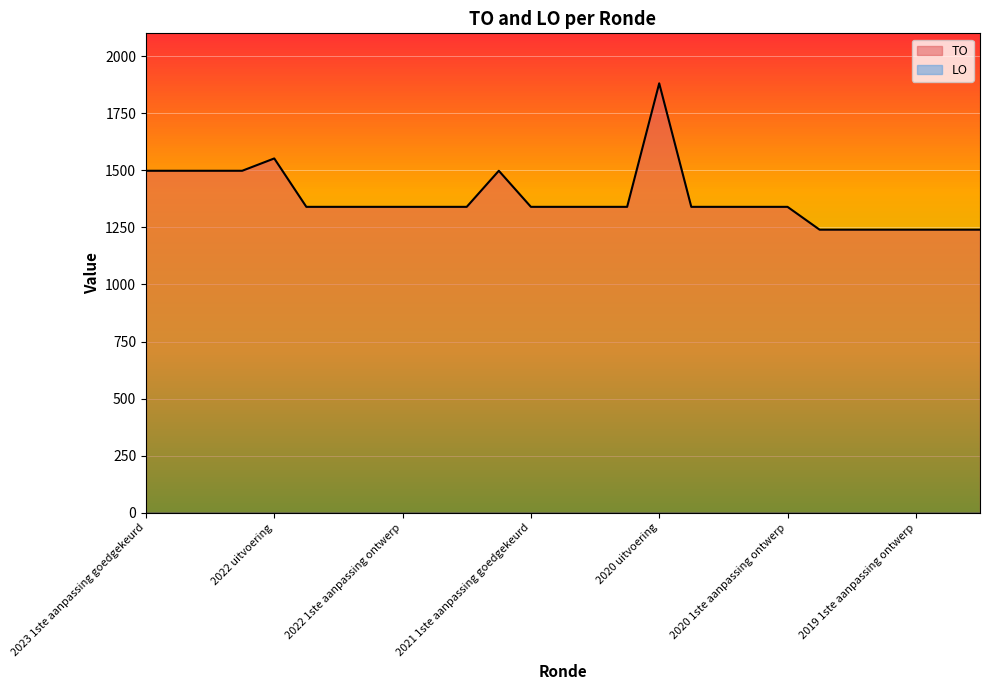

What is the value of the 20th point from the left?

1340